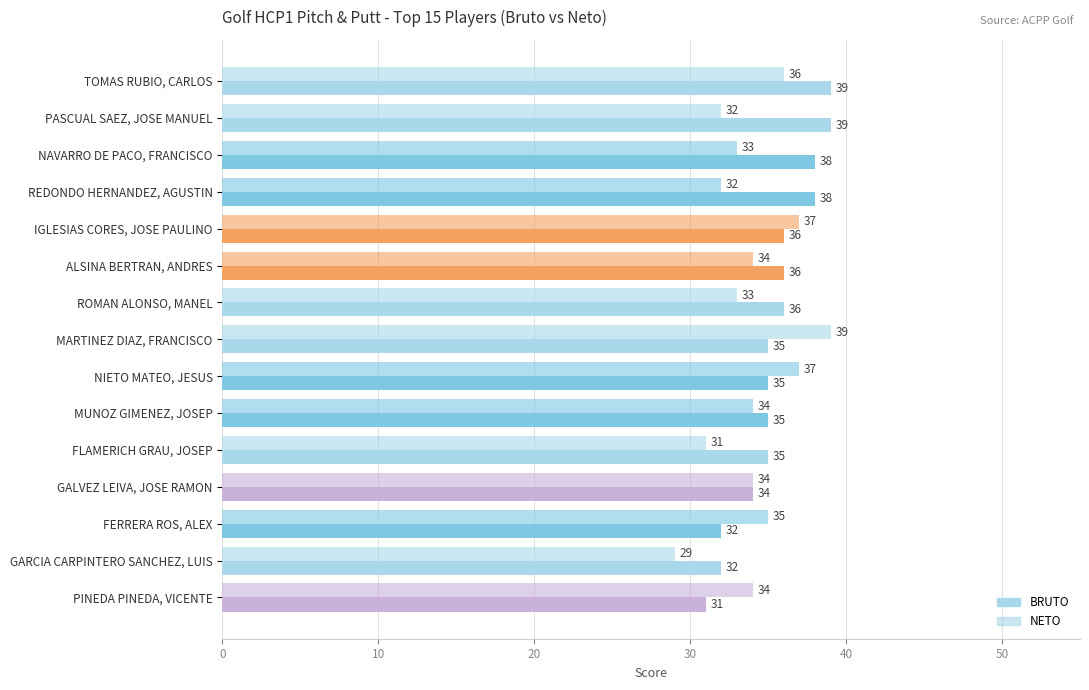

Count the number of categories in the chart.

15